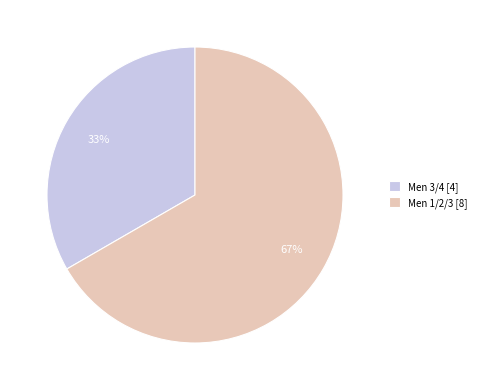

To the nearest percent, what portion does Men 3/4 represent?

33%